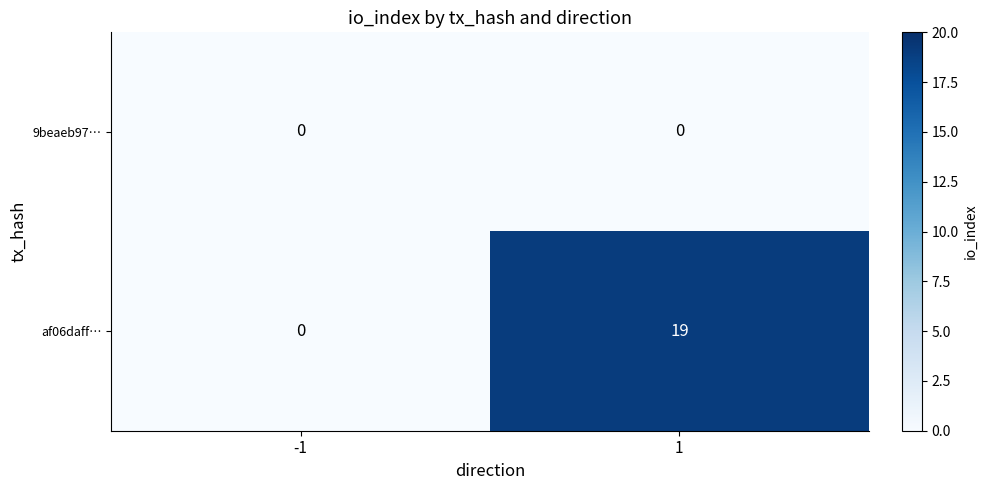

What is the sum of all af06daff… values?

19